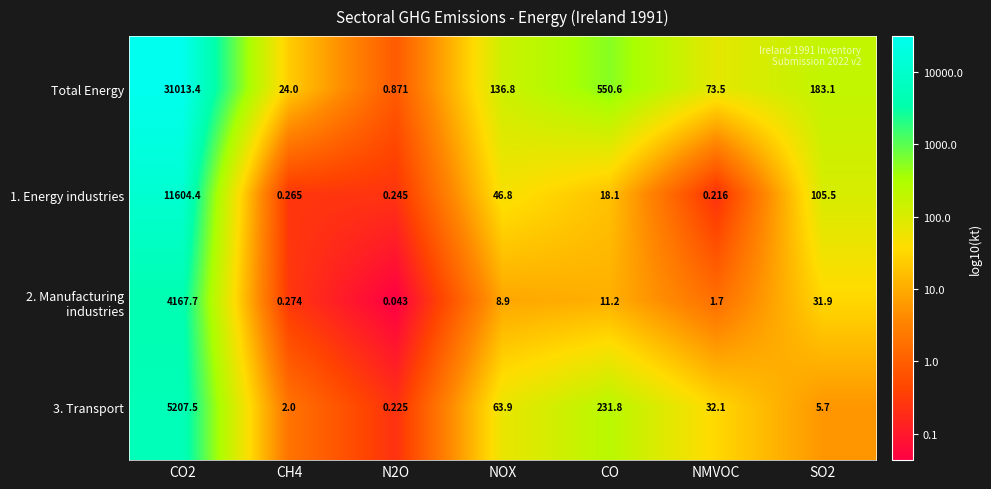

At how many categories does at least one series exceed 3?

6